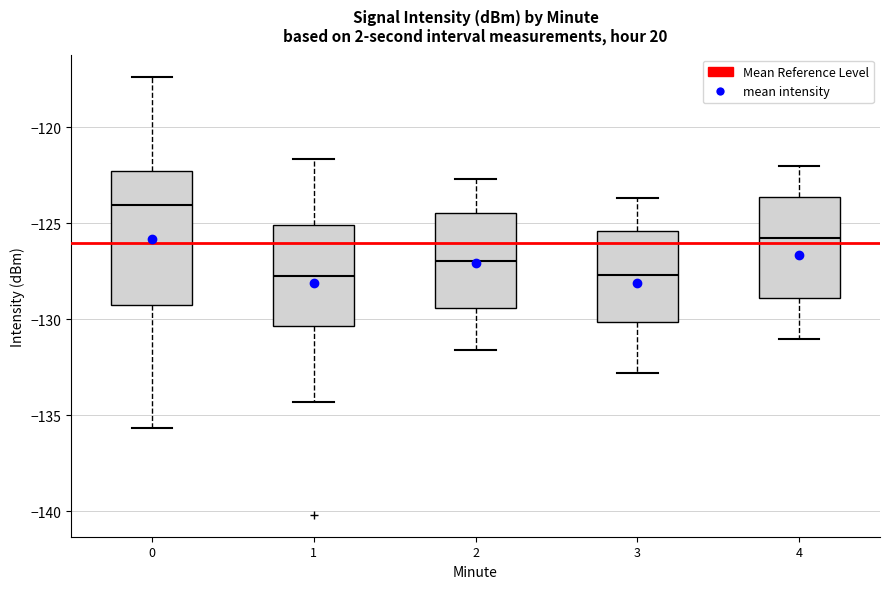

Where is the lower edge of the box at x = 3 on the y-axis? The values are not printed on the chart, so give them approximately, as read against the axis.

-130.0